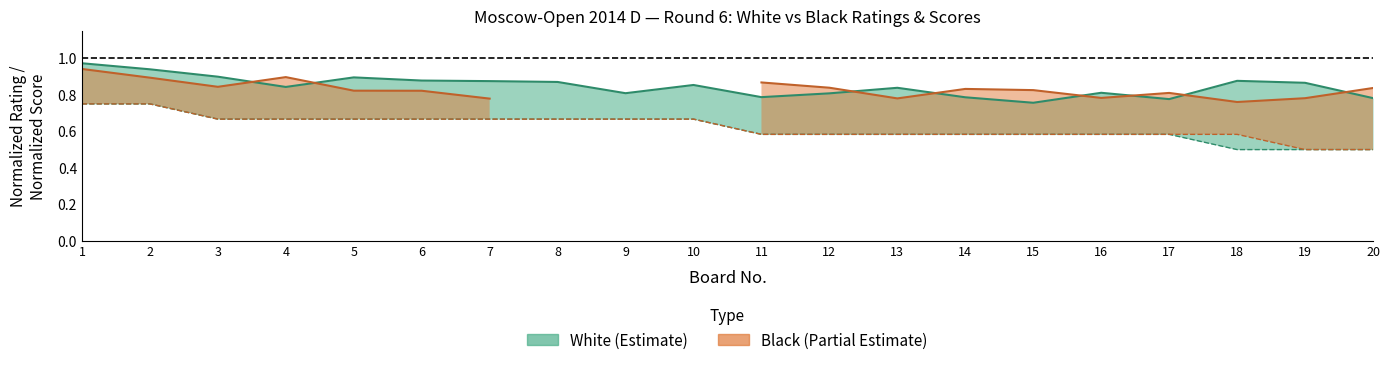

True or false: Black_Score and White_Score cross at least once.

False